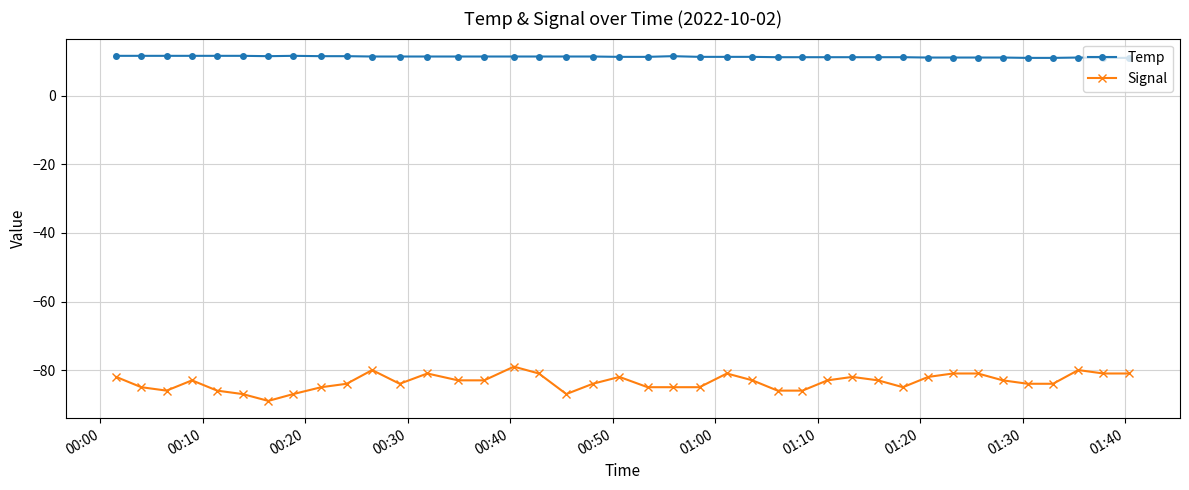

Which series has the widest spread of values?

Signal